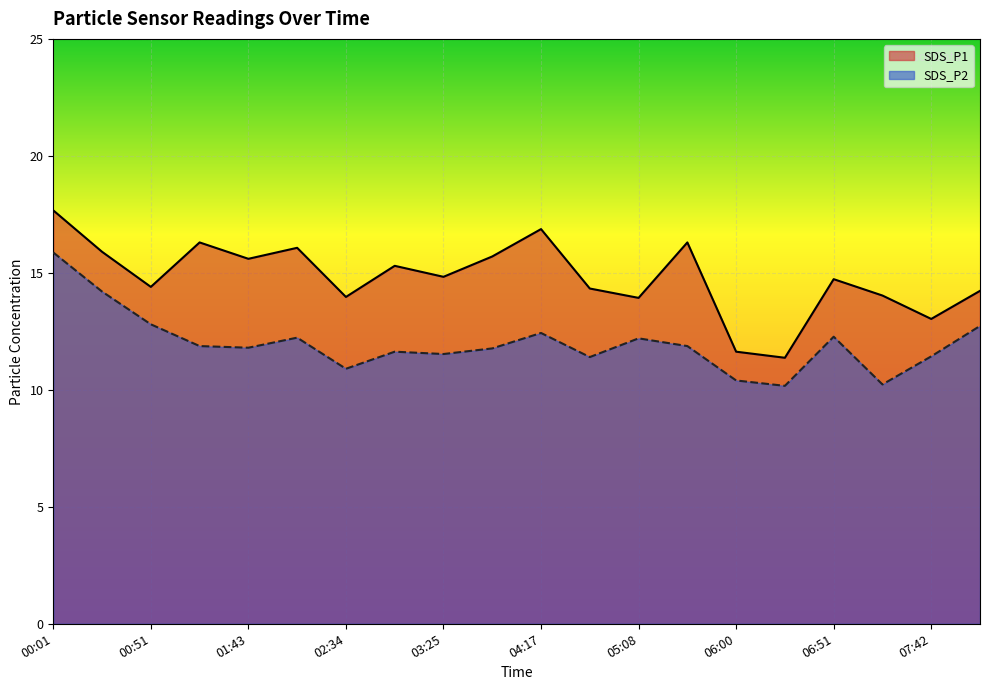

At 05:08, list the series in order from largest to smallest.

SDS_P1, SDS_P2